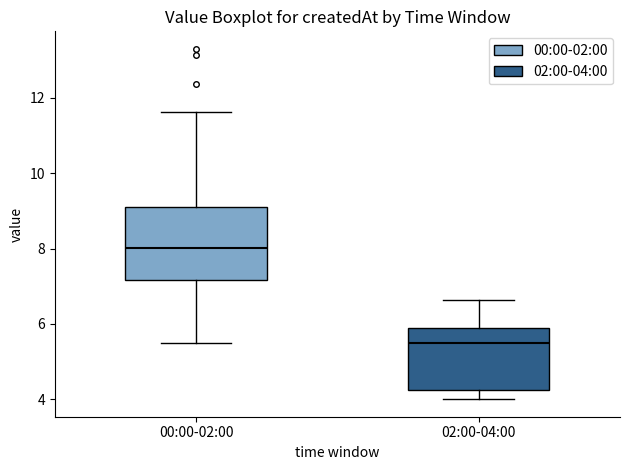

Where does the upper whisker of the box for 00:00-02:00 end on the y-axis? The values are not printed on the chart, so give them approximately, as read against the axis.

11.6